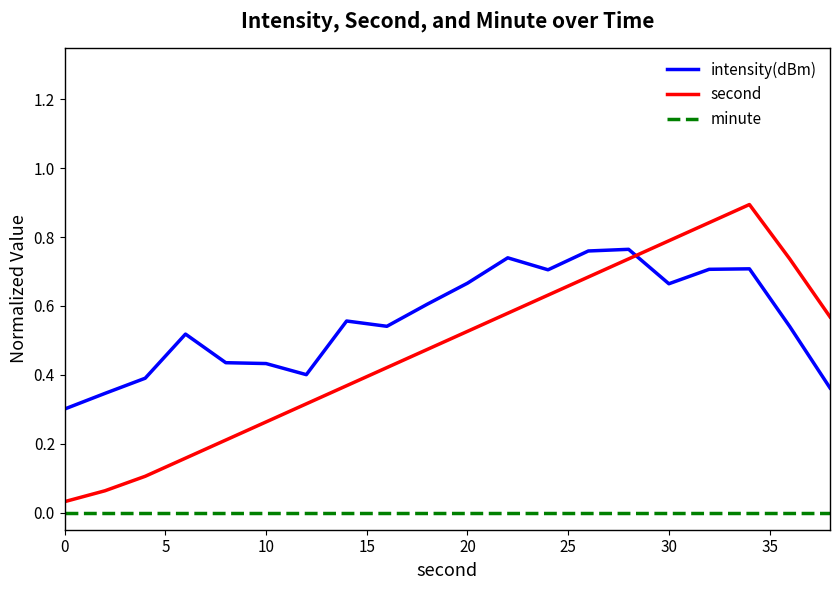

True or false: minute and second cross at least once.

False